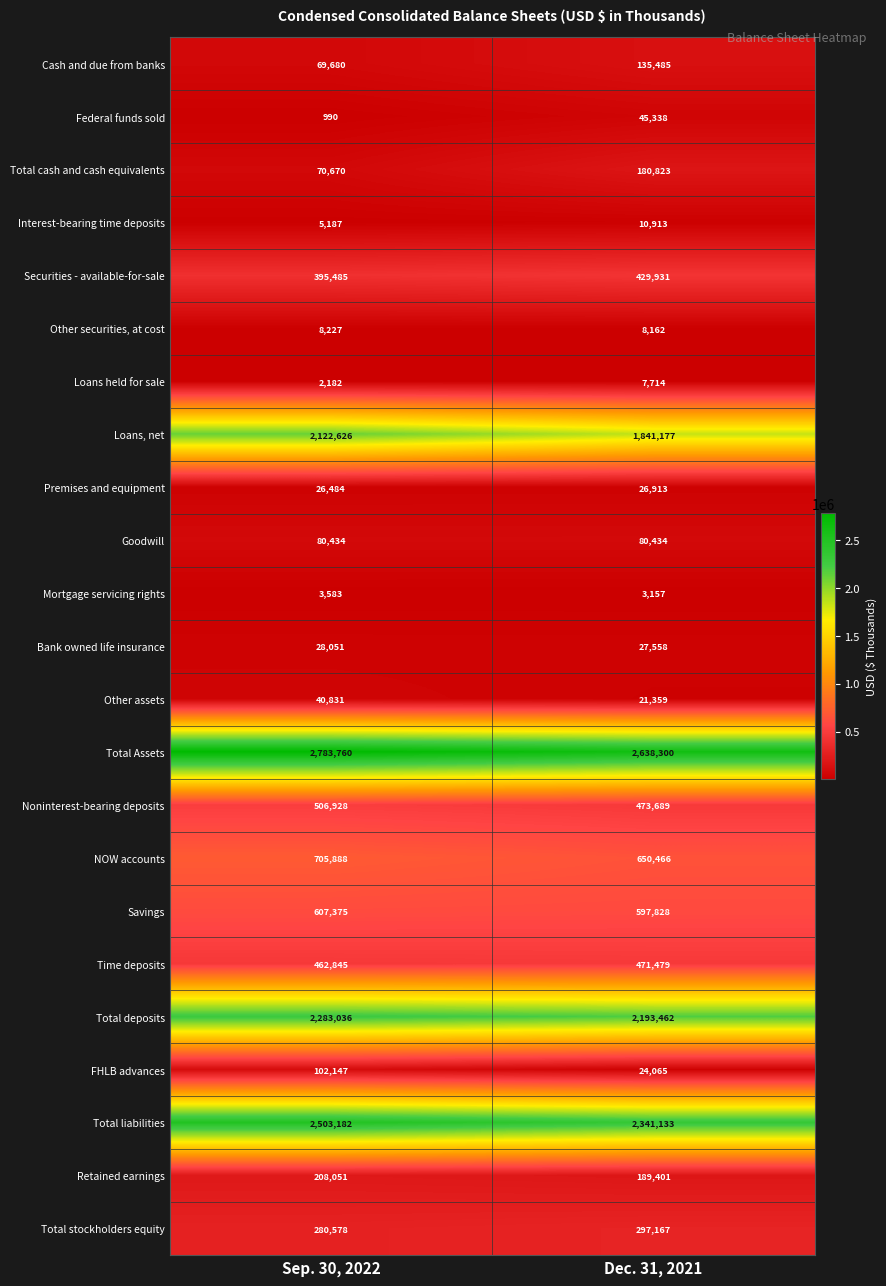

Is the value of NOW accounts at Dec. 31, 2021 greater than the value of Retained earnings at Sep. 30, 2022?

Yes